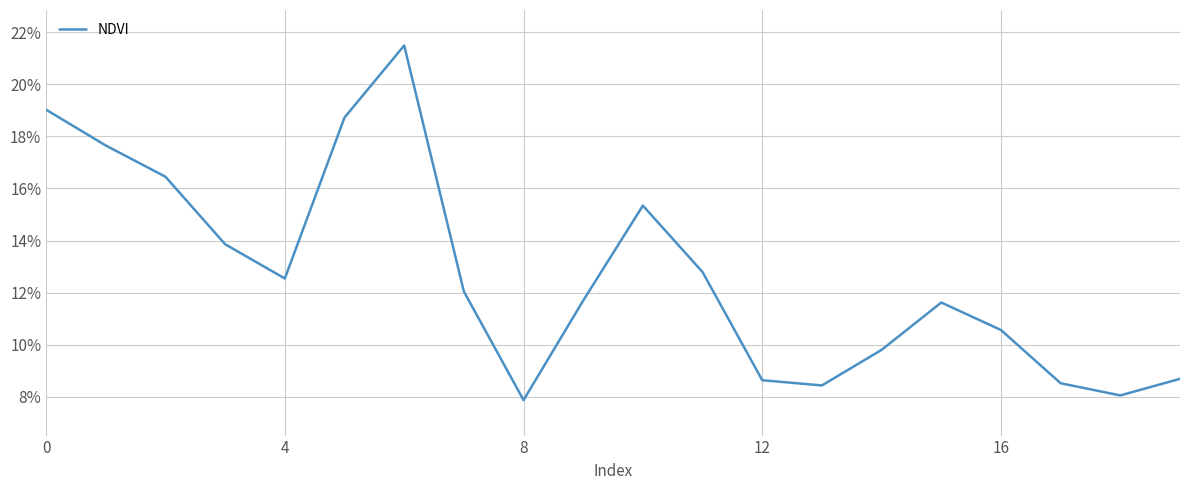

Does the chart have visible grid lines?

Yes